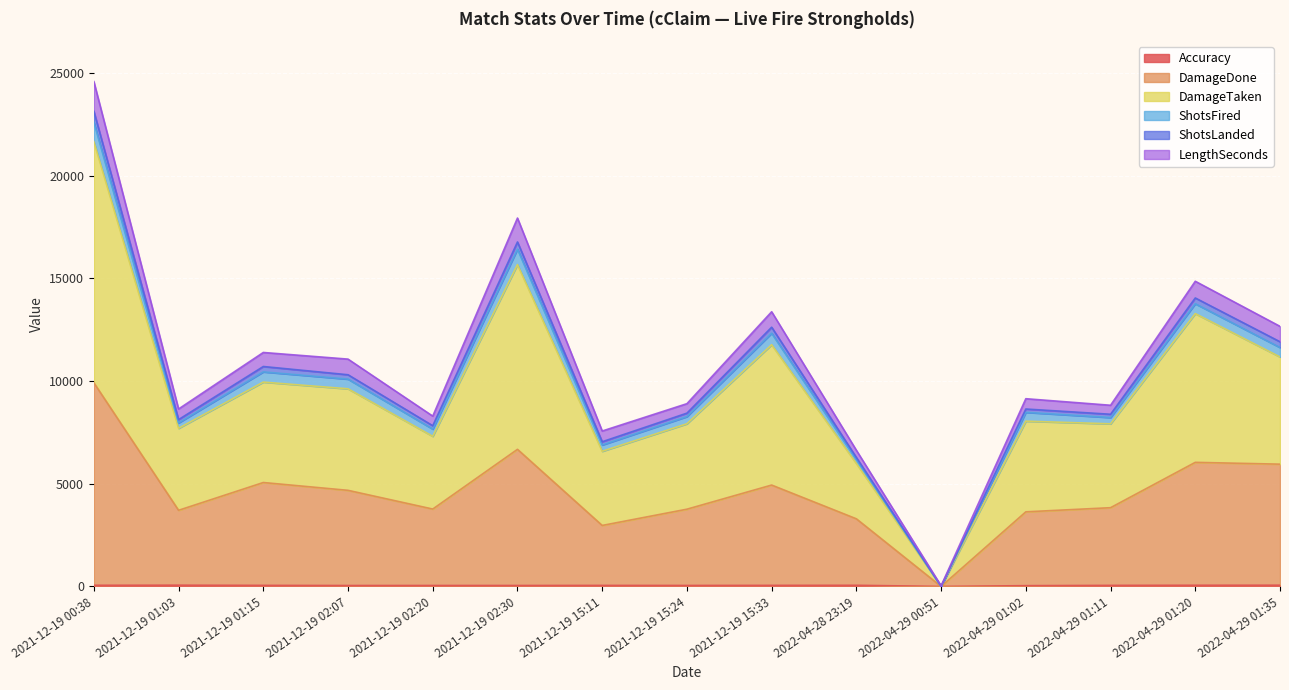

At which category is the sum across all series the highest?

2021-12-19 00:38